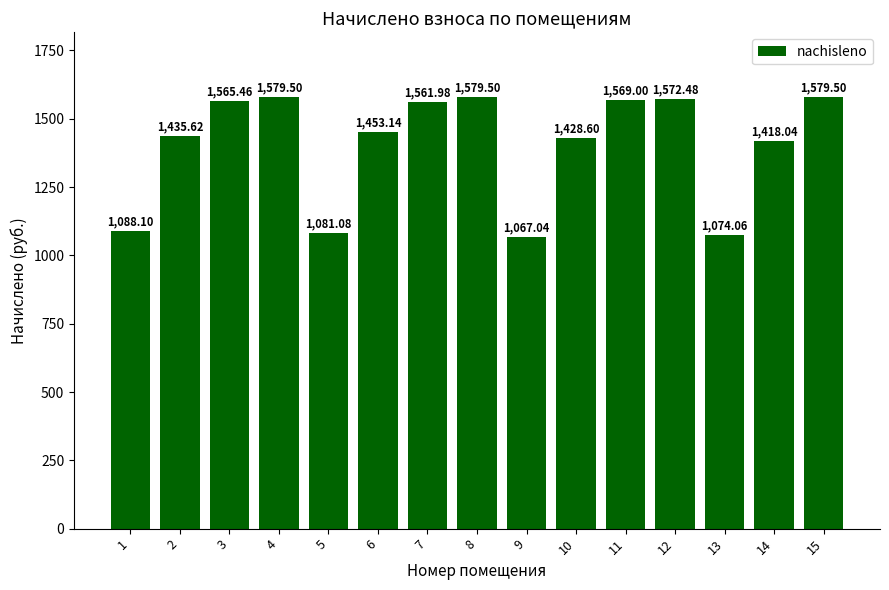

How many series are shown in this chart?

1